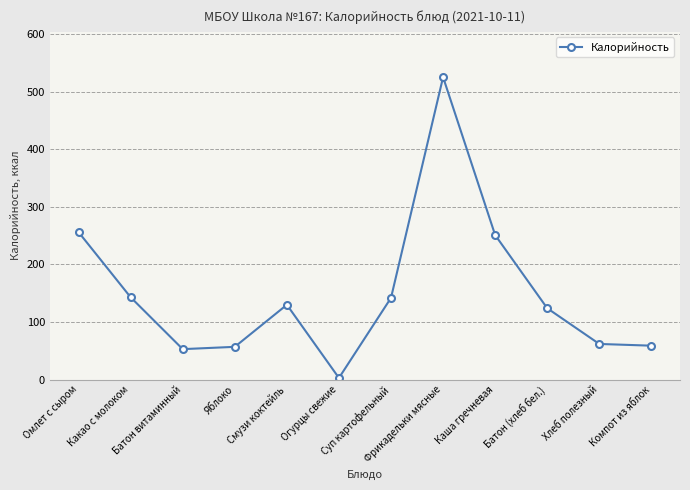

How many values are below 130?

6